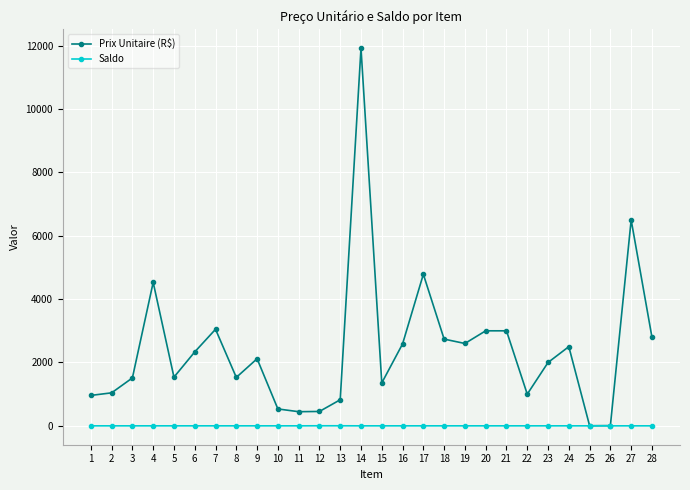

Is it true that Prix Unitaire (R$) equals 4529.6 at 4?

True